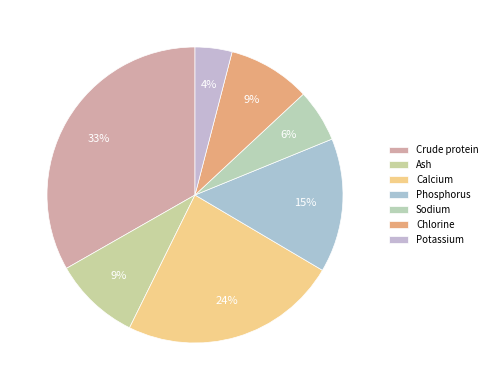

Which slice is the smallest?

Potassium